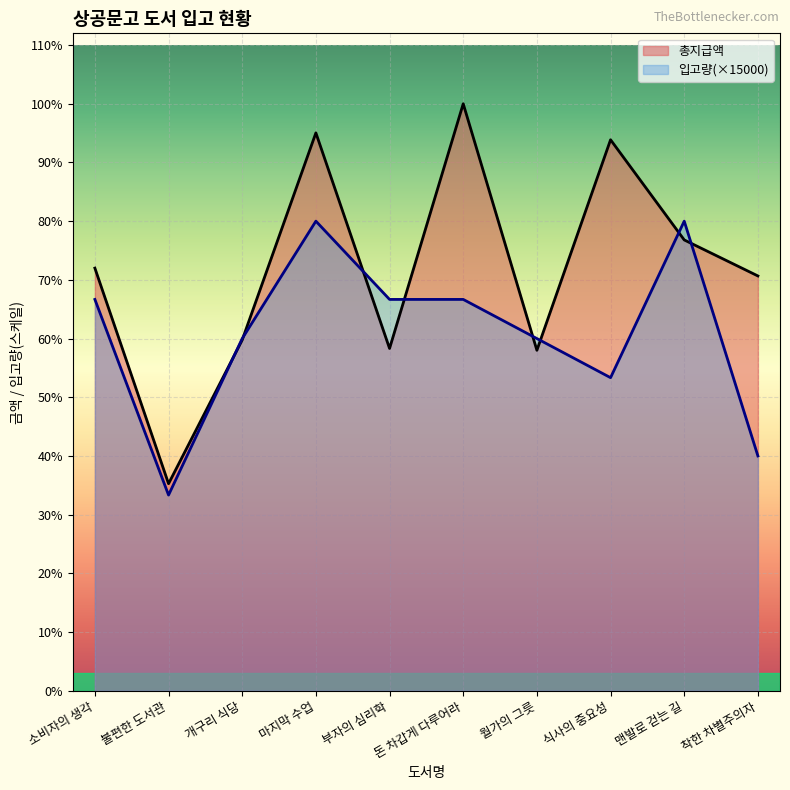

Between which two adjacent categories do 입고량 and 총지급액 first intersect?

불편한 도서관 and 개구리 식당